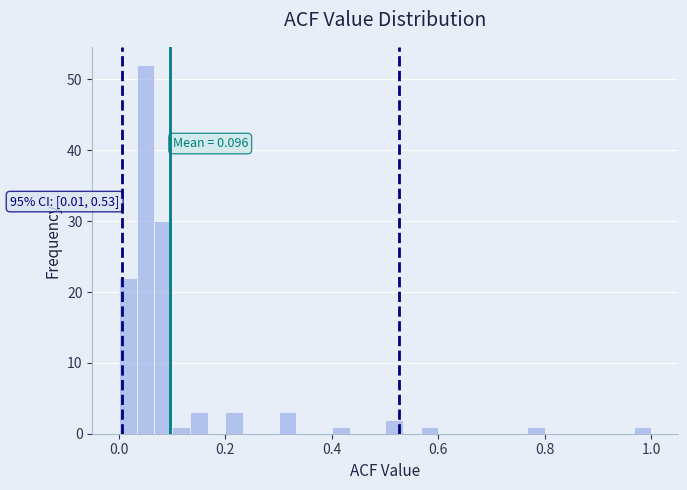

Around what value on the x-axis is the tallest bar? Give the approximate position of its centre, as read against the axis.

0.06